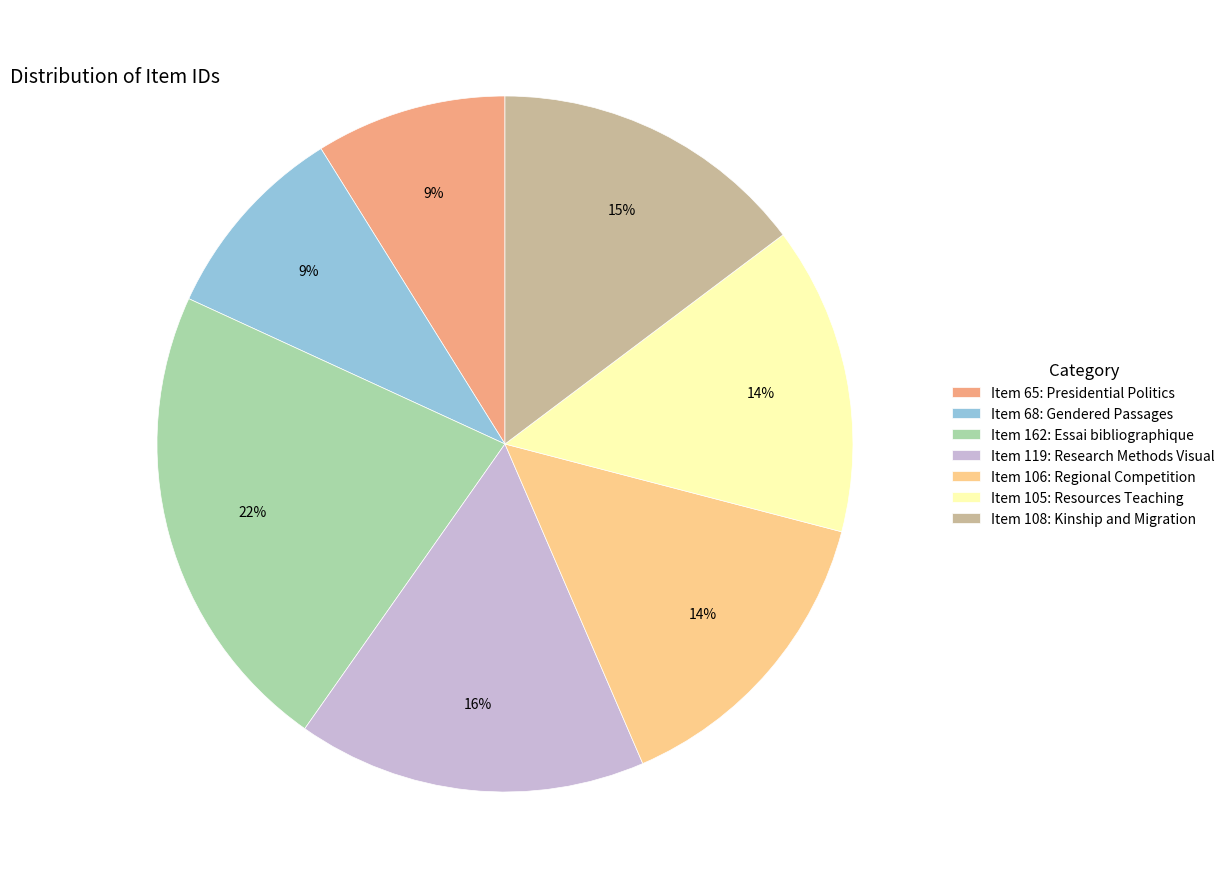

Which has a higher value, Item 108: Kinship and Migration or Item 119: Research Methods Visual?

Item 119: Research Methods Visual